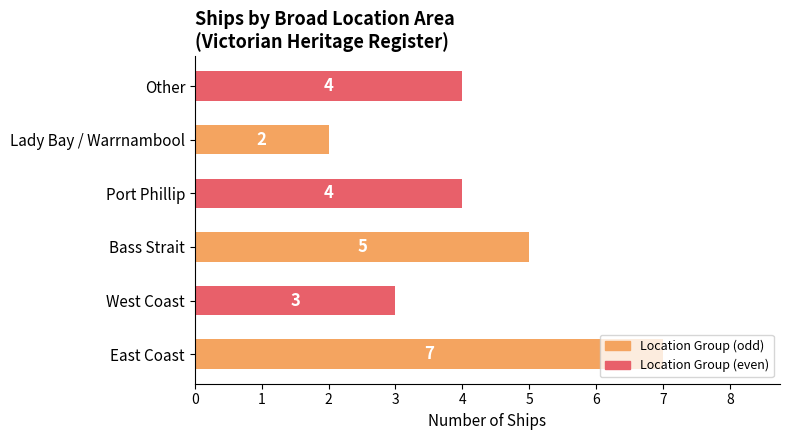

What is the difference between the maximum and minimum values?

5